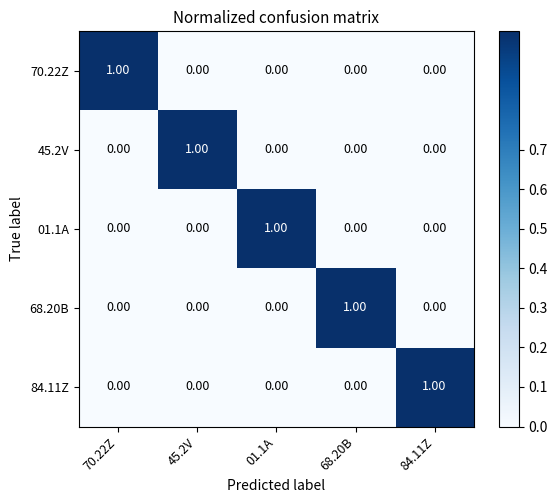

Count the number of categories in the chart.

5